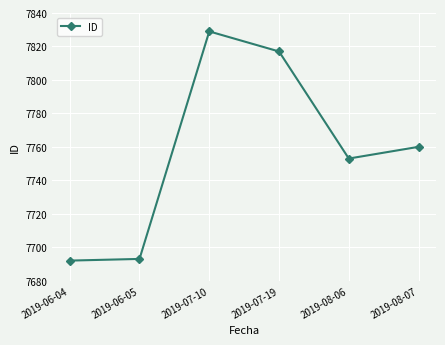

Where is the data nearest to the value 7760?

2019-08-07